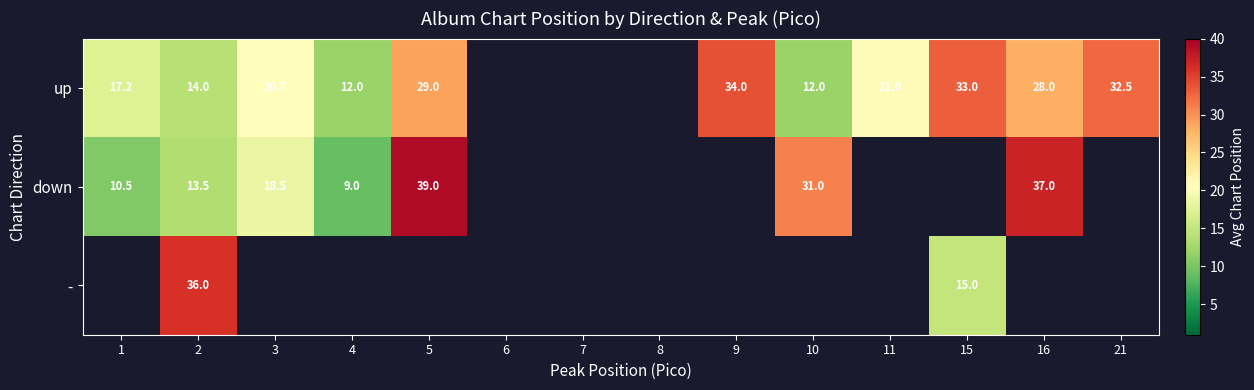

Is the value of down at 4 greater than the value of - at 2?

No